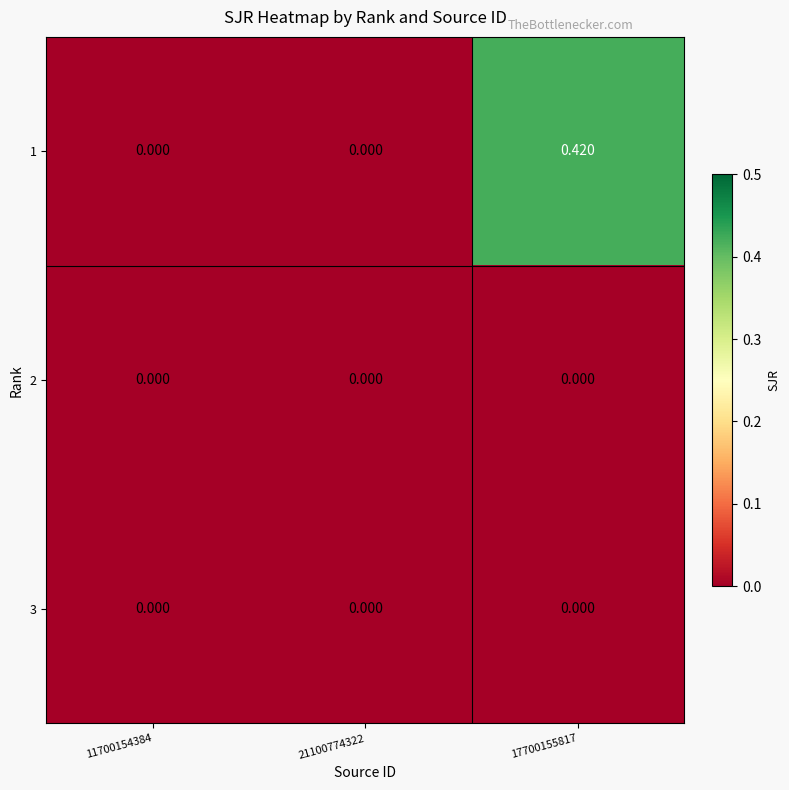

At which category is the sum across all series the highest?

17700155817